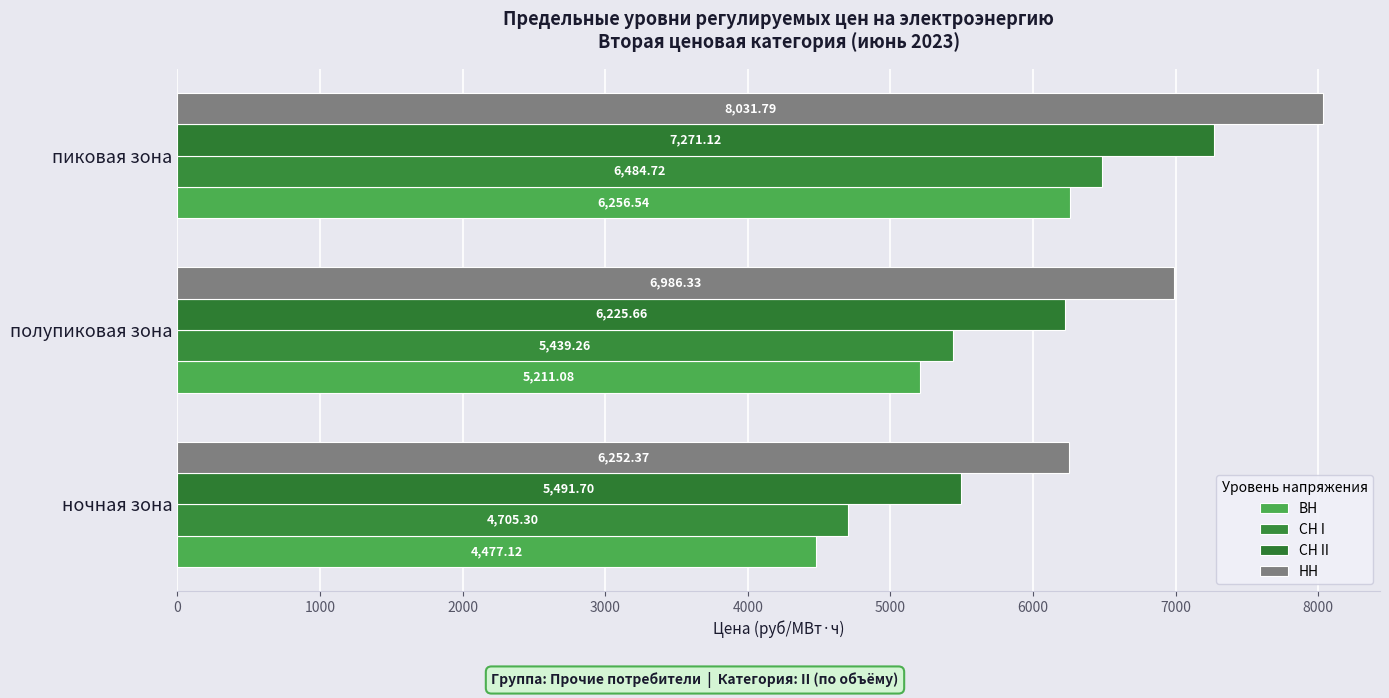

At which category is the sum across all series the highest?

пиковая зона